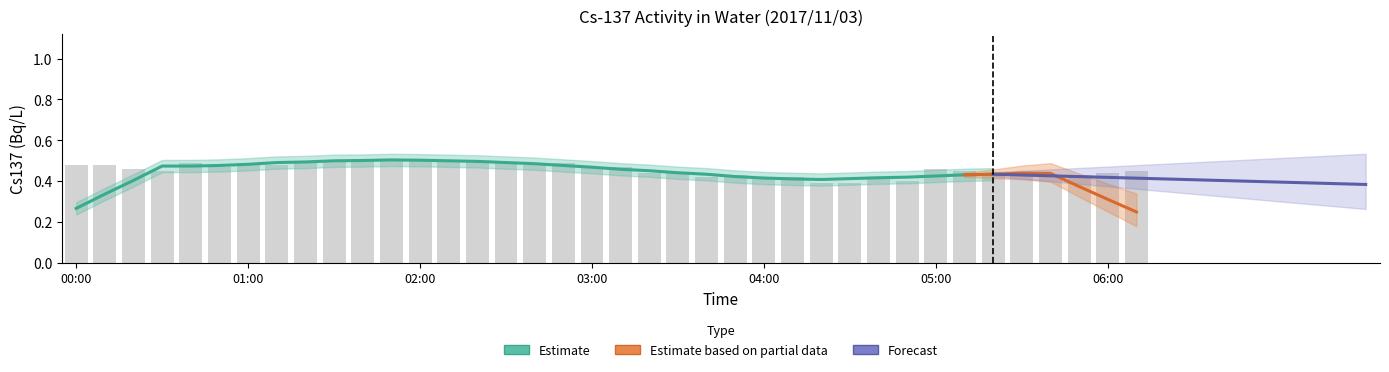

Does the chart contain stacked bars?

No